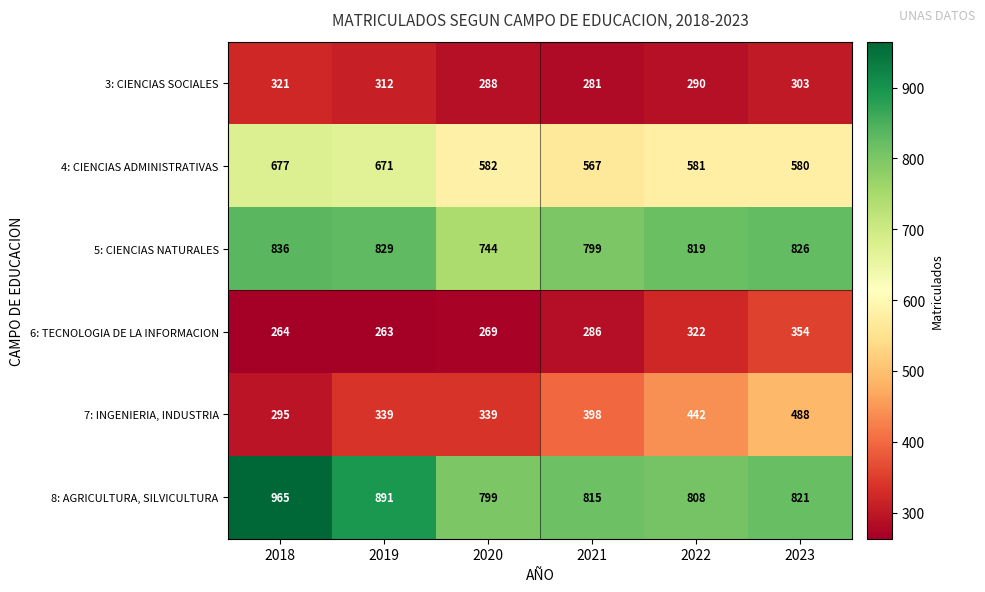

What is the sum of all 6: TECNOLOGIA DE LA INFORMACION values?

1758